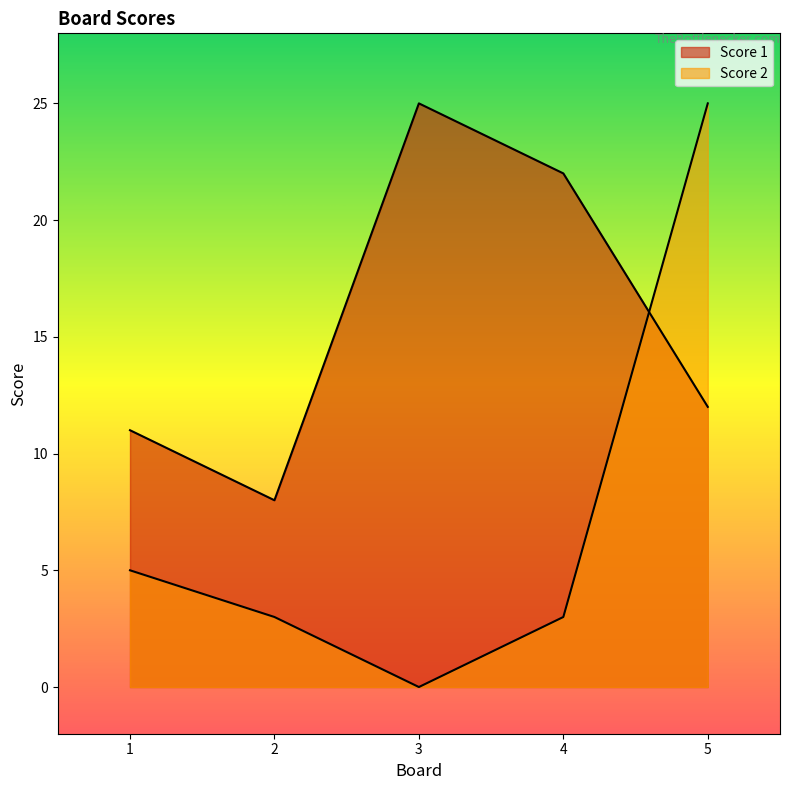

How many categories are shown in the chart?

5